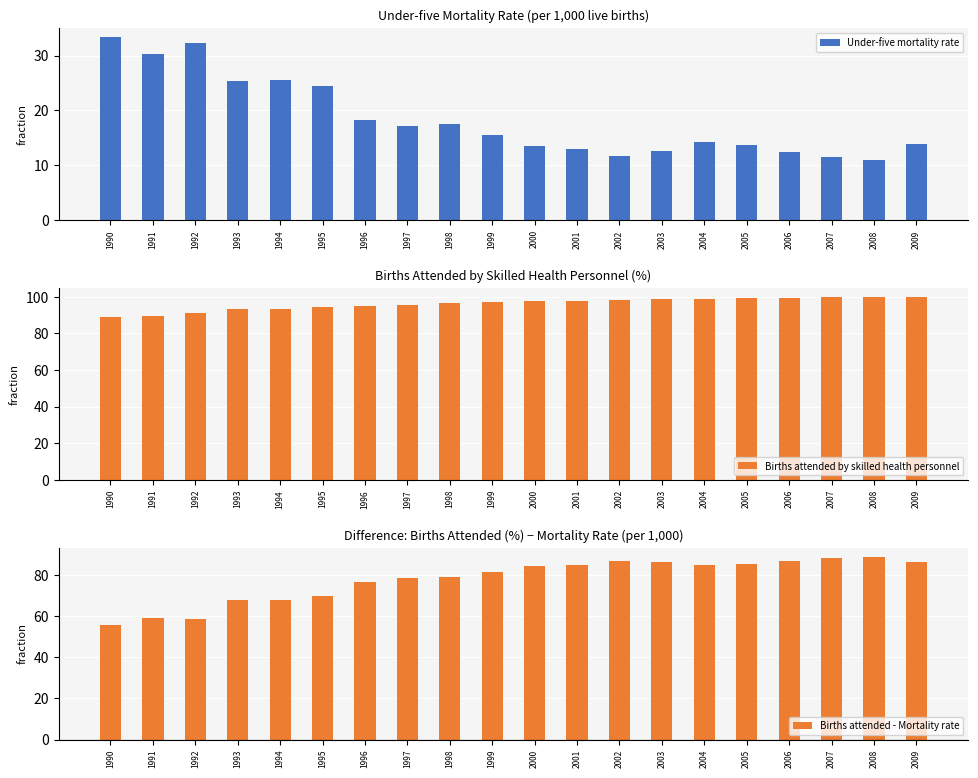

How many values in the Under-five mortality rate series exceed 15?

10